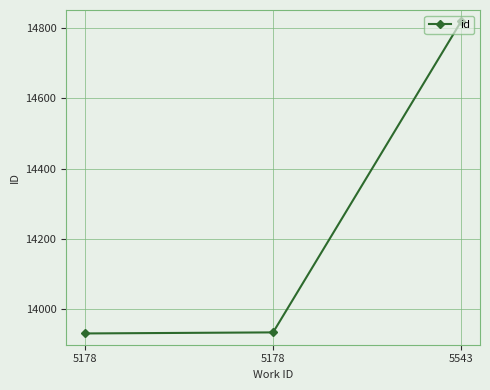

How many categories are shown in the chart?

3